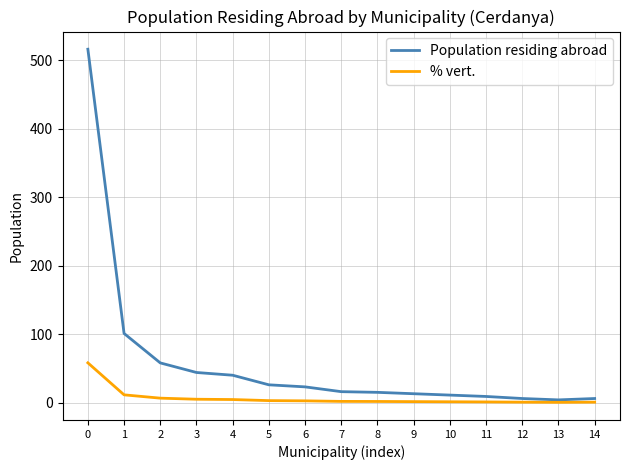

What is the difference between the second highest and minimum values in the % vert. series?

10.9